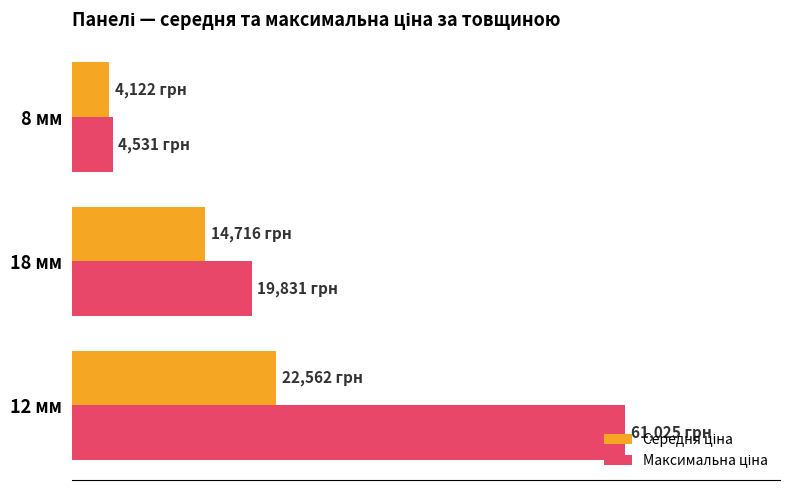

How many data points in Середня ціна are less than 14716?

1